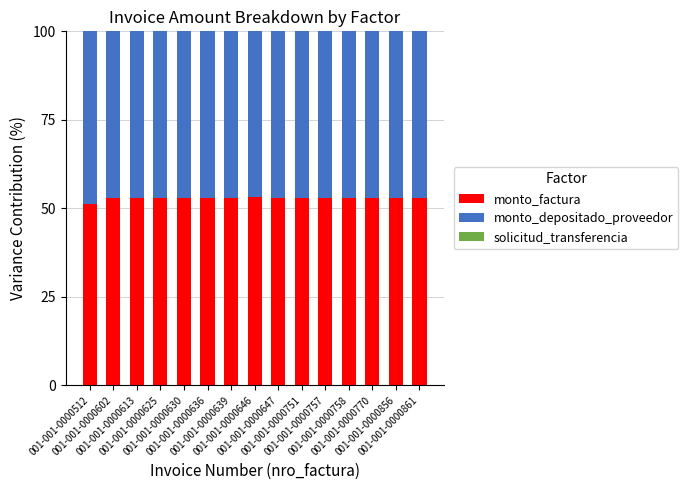

Are the bars grouped side by side (vs. stacked)?

No